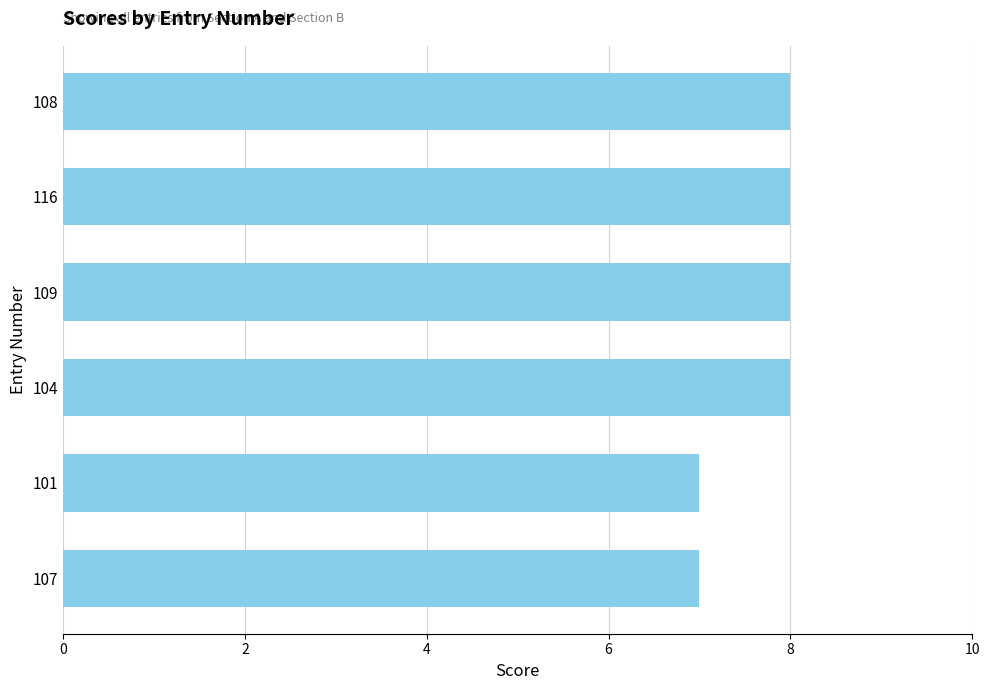

Does the chart contain stacked bars?

No